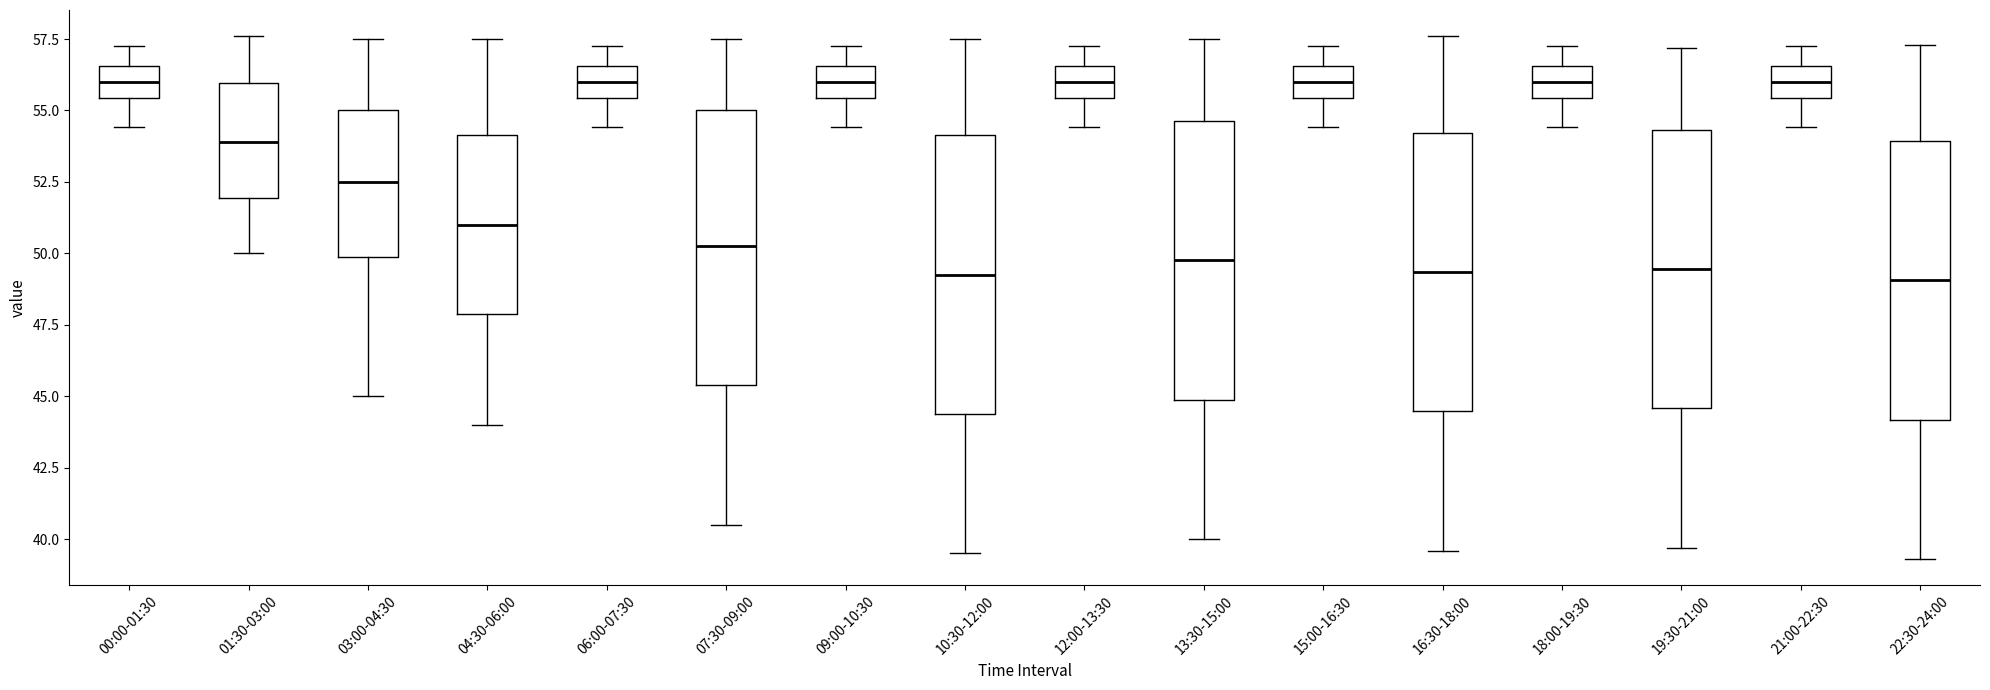

Reading left to right, read every box against the y-axis: the position of its median line, the range the box covers, and the ends of its whiskers. The values are not printed on the chart, so give them approximately, as read against the axis.

00:00-01:30: median 56.0, box 55.5 to 56.5, whiskers 54.5 to 57.5
01:30-03:00: median 54.0, box 52.0 to 56.0, whiskers 50.0 to 57.5
03:00-04:30: median 52.5, box 50.0 to 55.0, whiskers 45.0 to 57.5
04:30-06:00: median 51.0, box 48.0 to 54.0, whiskers 44.0 to 57.5
06:00-07:30: median 56.0, box 55.5 to 56.5, whiskers 54.5 to 57.5
07:30-09:00: median 50.5, box 45.5 to 55.0, whiskers 40.5 to 57.5
09:00-10:30: median 56.0, box 55.5 to 56.5, whiskers 54.5 to 57.5
10:30-12:00: median 49.5, box 44.5 to 54.0, whiskers 39.5 to 57.5
12:00-13:30: median 56.0, box 55.5 to 56.5, whiskers 54.5 to 57.5
13:30-15:00: median 50.0, box 45.0 to 54.5, whiskers 40.0 to 57.5
15:00-16:30: median 56.0, box 55.5 to 56.5, whiskers 54.5 to 57.5
16:30-18:00: median 49.5, box 44.5 to 54.0, whiskers 39.5 to 57.5
18:00-19:30: median 56.0, box 55.5 to 56.5, whiskers 54.5 to 57.5
19:30-21:00: median 49.5, box 44.5 to 54.5, whiskers 39.5 to 57.0
21:00-22:30: median 56.0, box 55.5 to 56.5, whiskers 54.5 to 57.5
22:30-24:00: median 49.0, box 44.0 to 54.0, whiskers 39.5 to 57.5